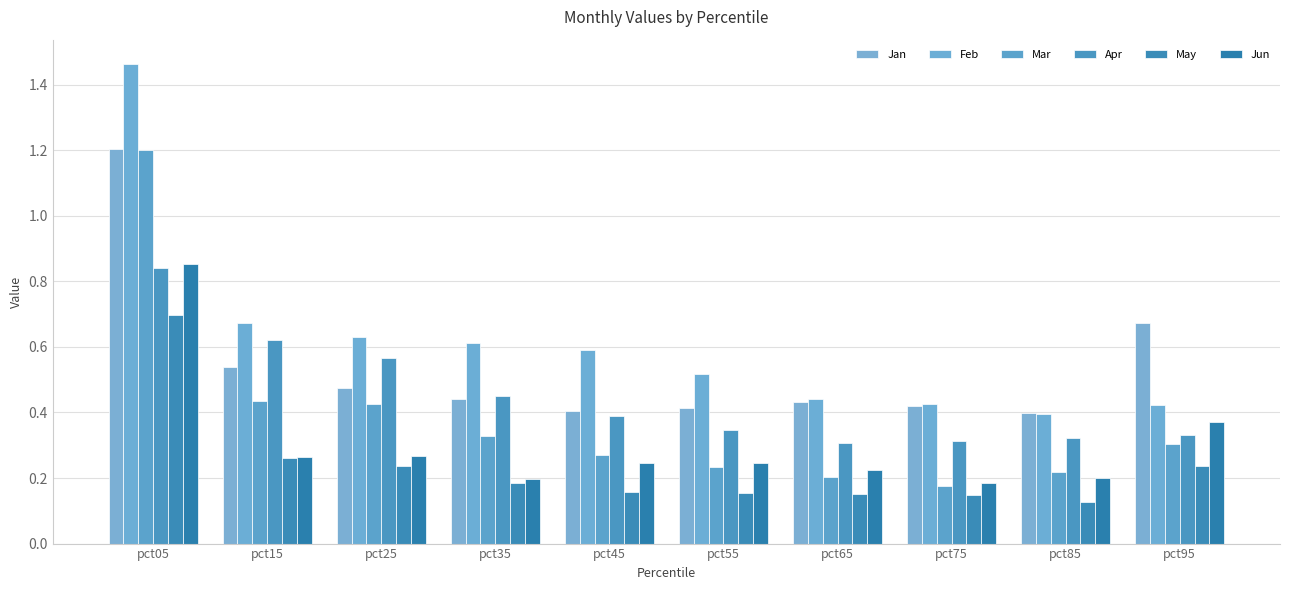

How many Feb values are between 0 and 1?

9